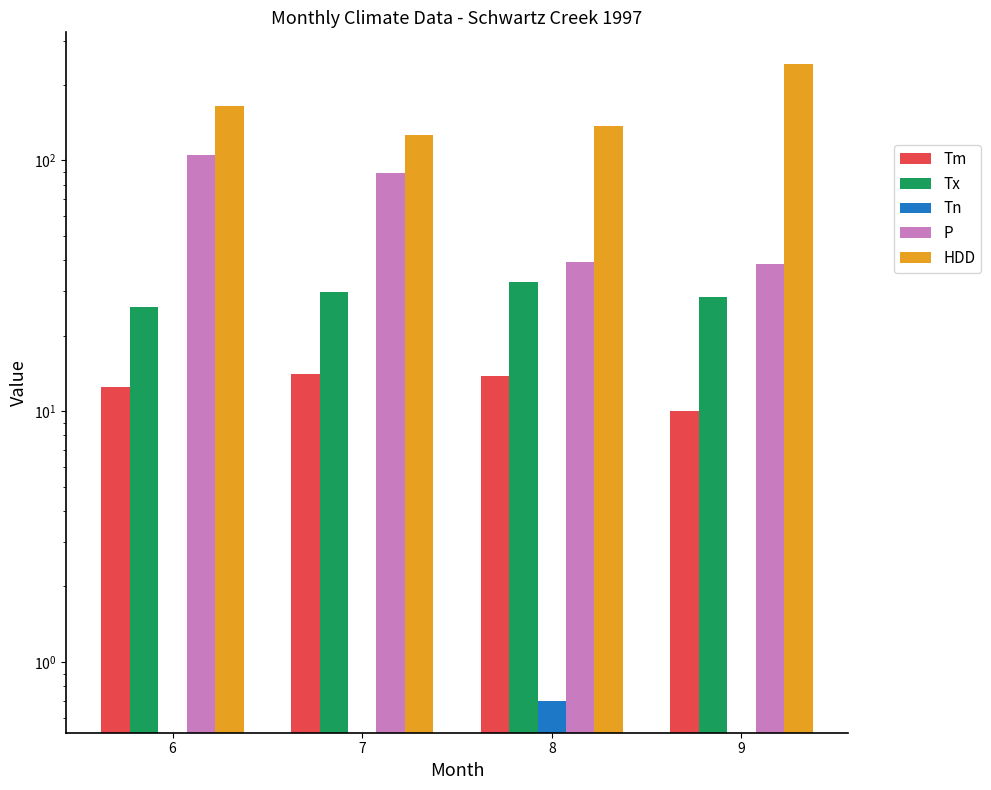

Which series has the widest spread of values?

HDD